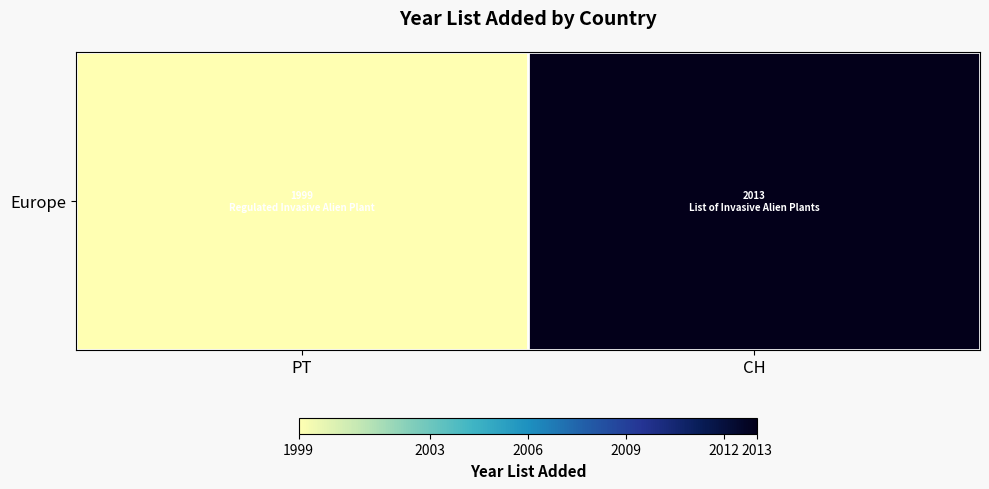

At which category does the chart reach its minimum across all series?

PT